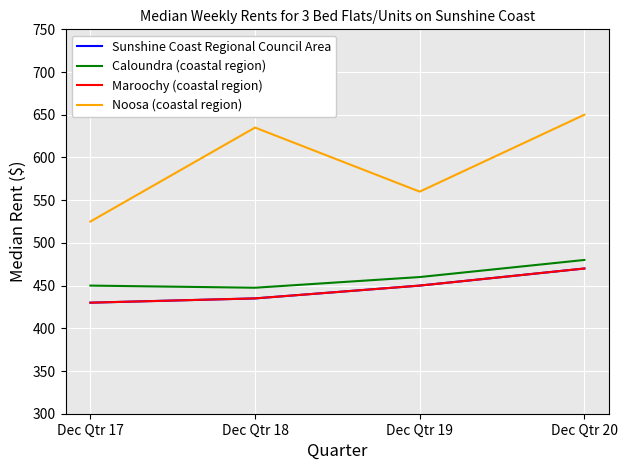

What is the difference between the maximum and minimum values in the Noosa (coastal region) series?

125.0